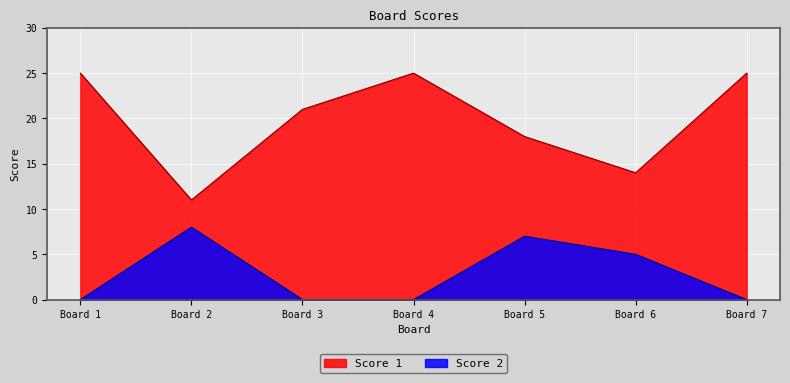

True or false: Score 1 and Score 2 cross at least once.

False